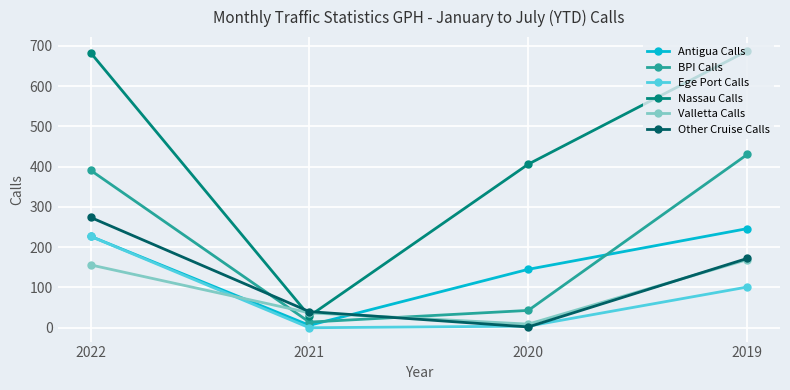

What is the difference between the maximum and minimum values in the Antigua Calls series?

240